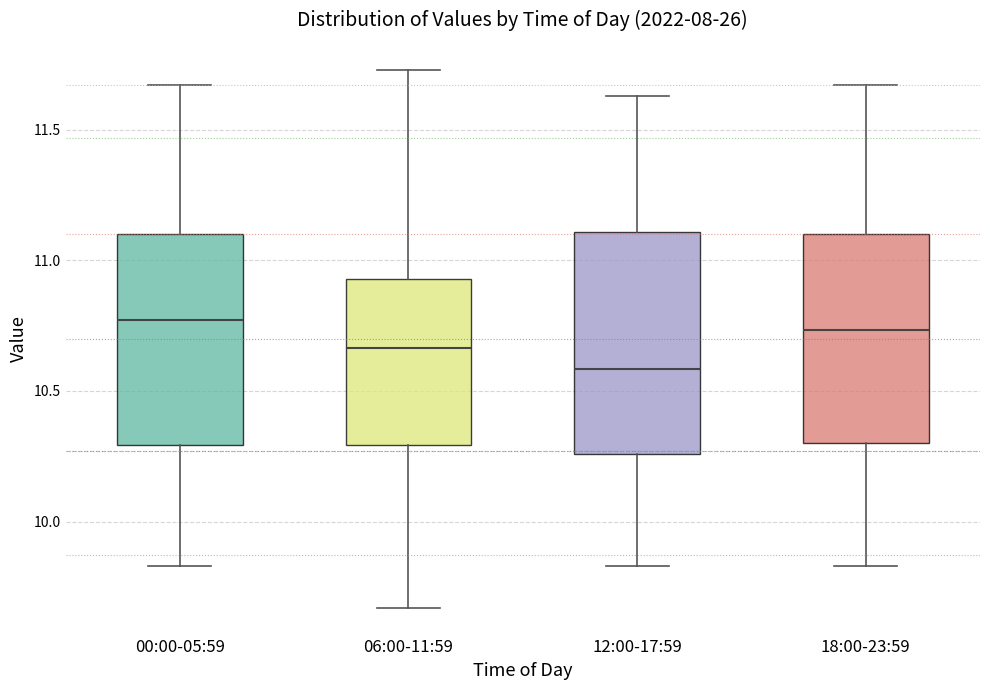

Reading left to right, read every box against the y-axis: the position of its median line, the range the box covers, and the ends of its whiskers. The values are not printed on the chart, so give them approximately, as read against the axis.

00:00-05:59: median 10.75, box 10.30 to 11.10, whiskers 9.85 to 11.65
06:00-11:59: median 10.65, box 10.30 to 10.95, whiskers 9.65 to 11.75
12:00-17:59: median 10.60, box 10.25 to 11.10, whiskers 9.85 to 11.65
18:00-23:59: median 10.75, box 10.30 to 11.10, whiskers 9.85 to 11.65